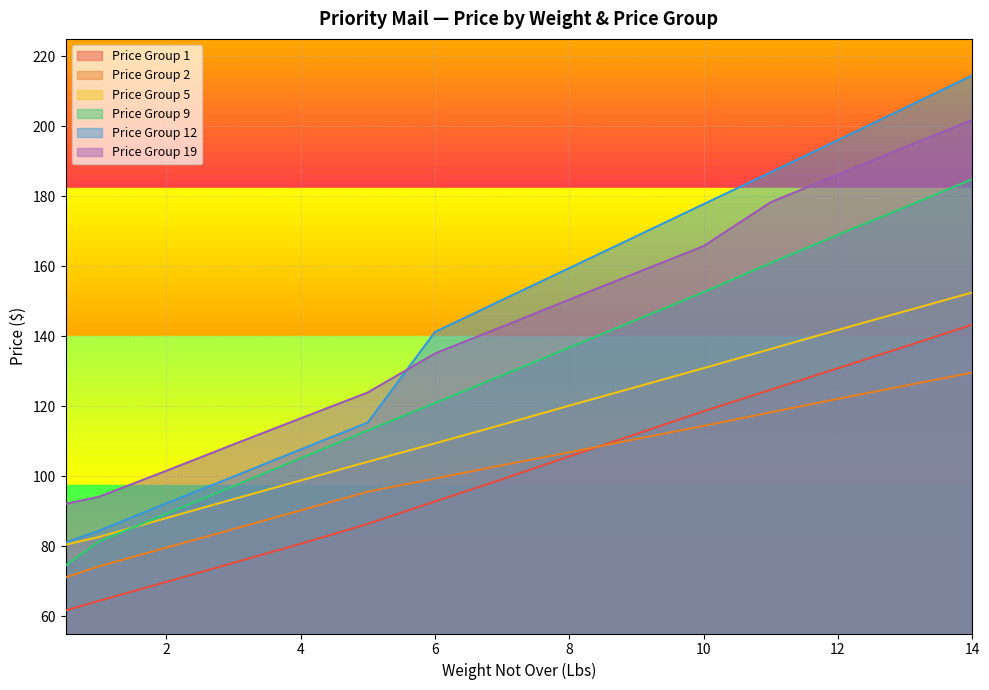

How many lines are shown in the chart?

6